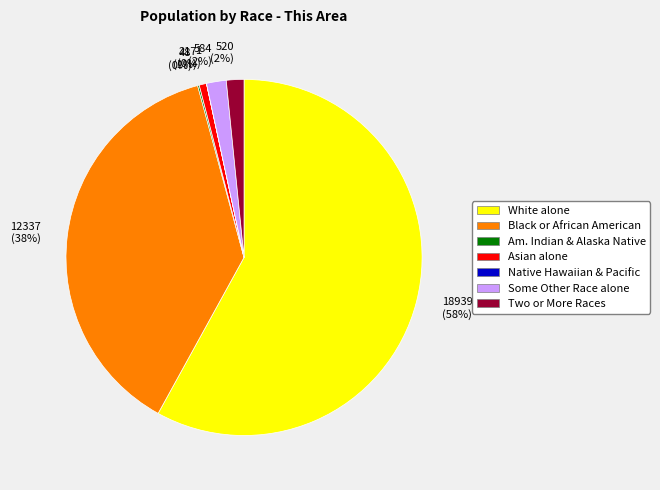

What percentage is the 12337 (38%) slice, to the nearest percent?

38%